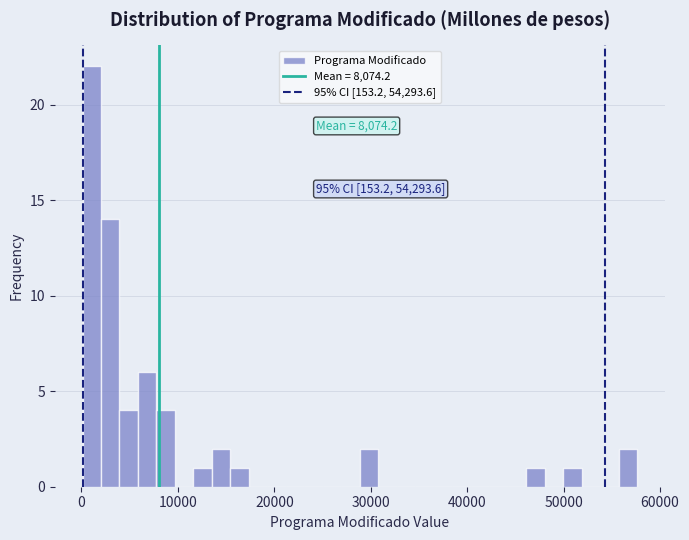

Read against the x-axis, roughly where is the centre of the tallest bar?

1000